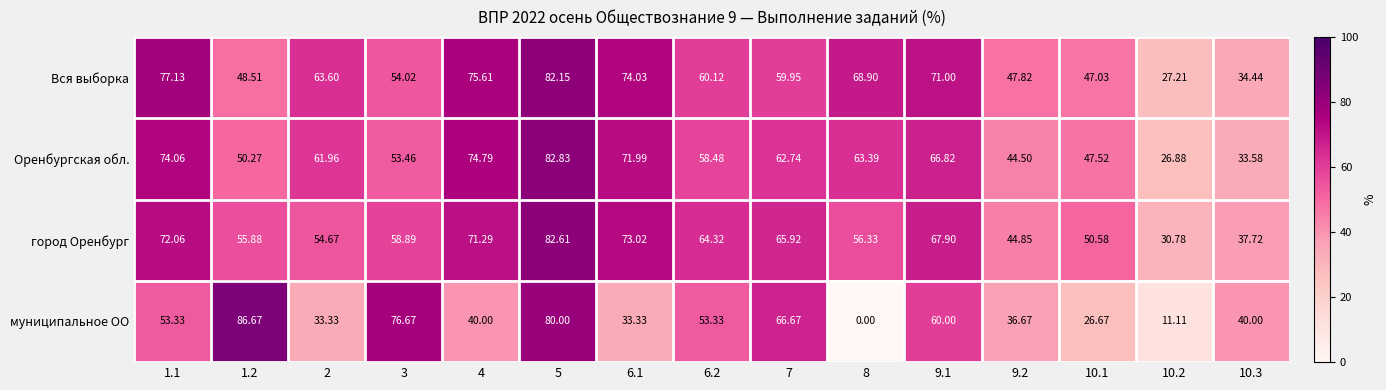

Which series has the largest range (max minus min)?

муниципальное ОО